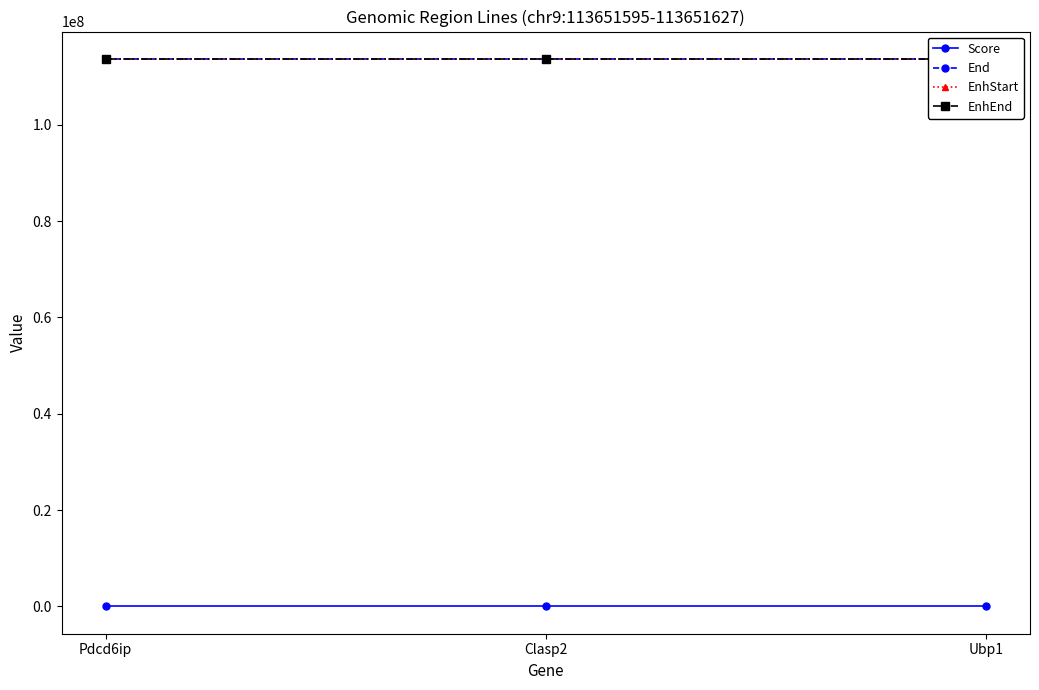

Rank the series at Clasp2 from lowest to highest value.

Score, EnhStart, End, EnhEnd